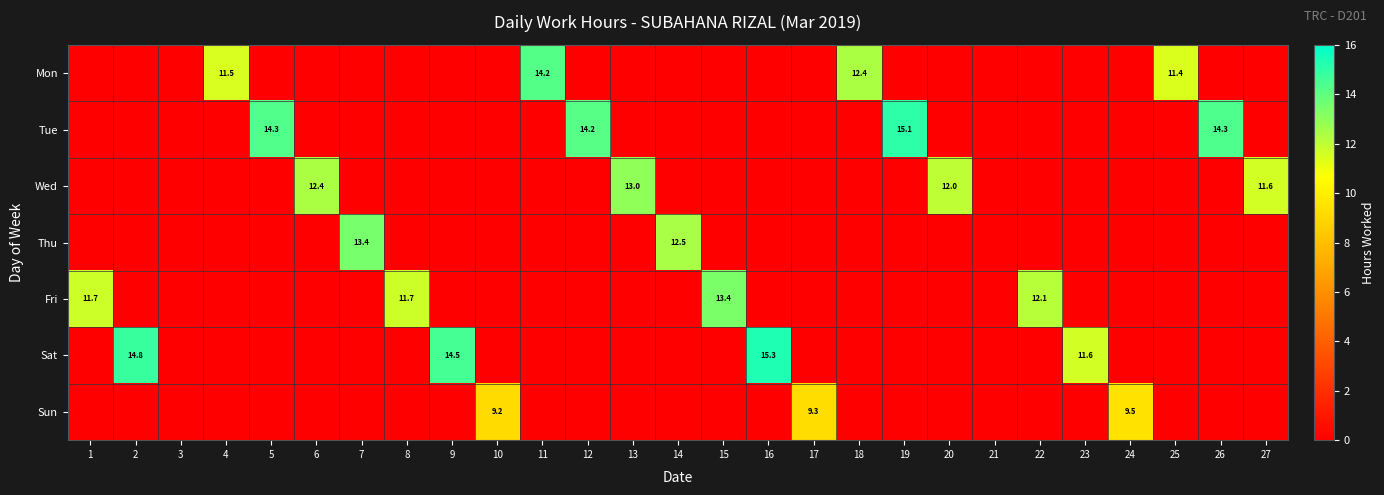

What is the greatest value displayed?

15.3